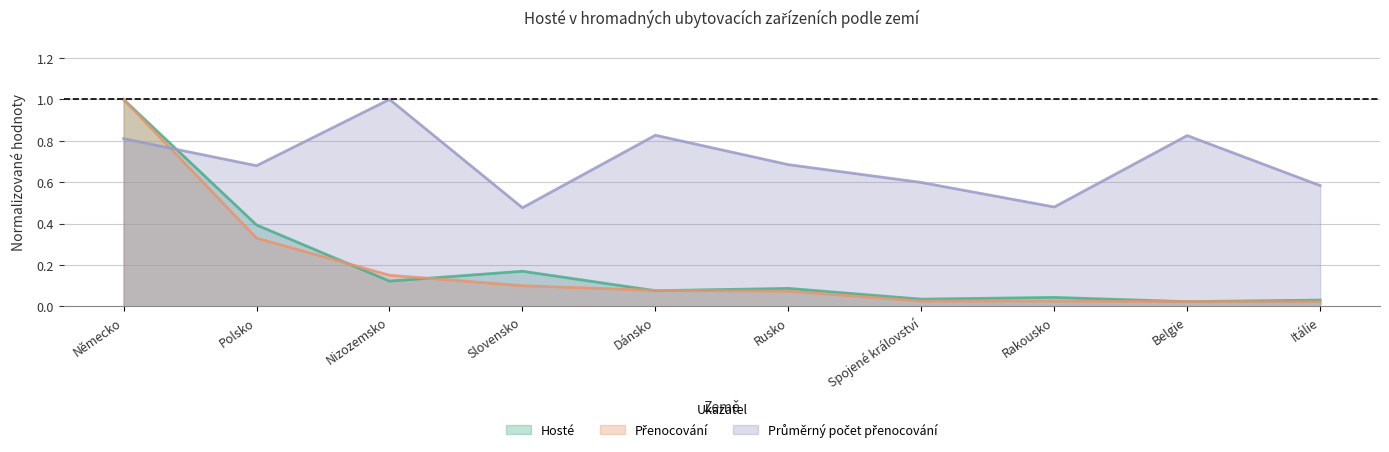

What are all the series names shown in the legend?

Hosté, Přenocování, Průměrný počet přenocování